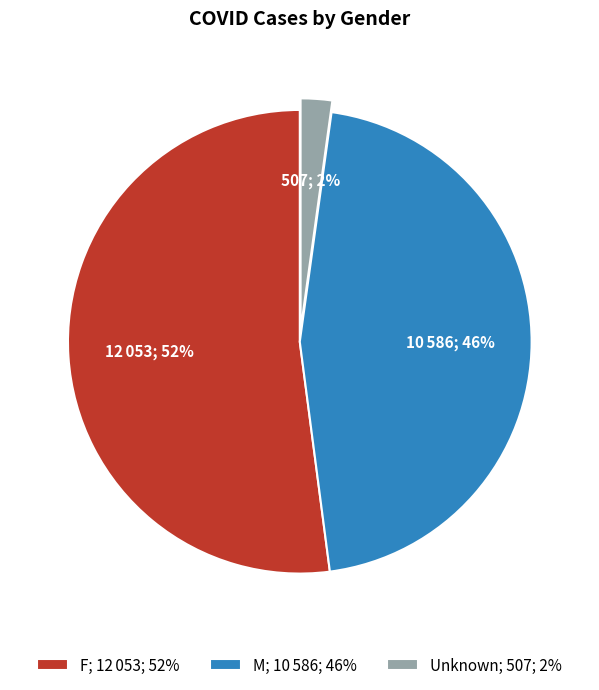

True or false: Unknown accounts for 2% of the total.

True